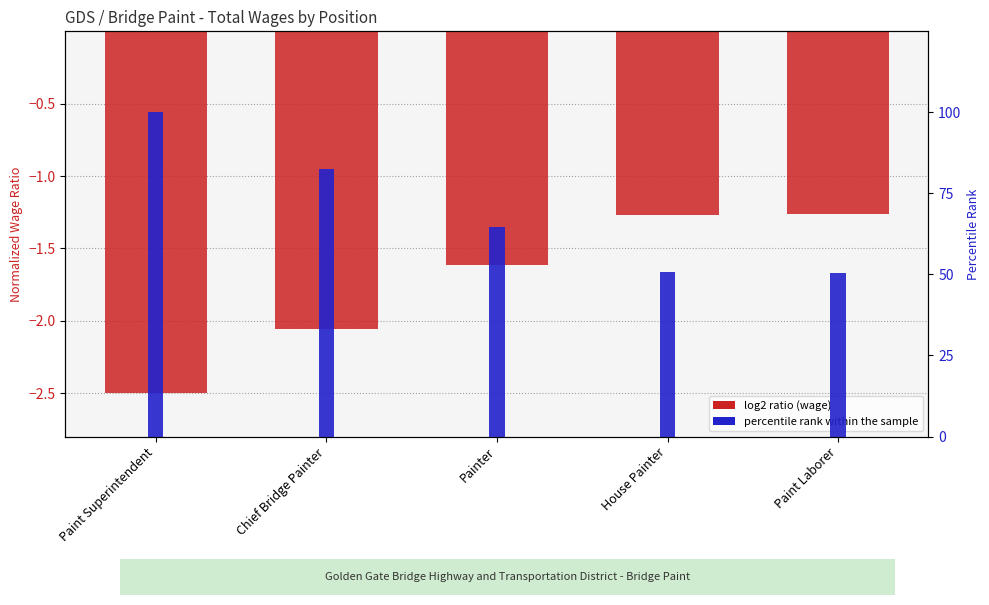

True or false: Total Wages (normalized) has a value of -2.8 at Chief Bridge Painter.

False